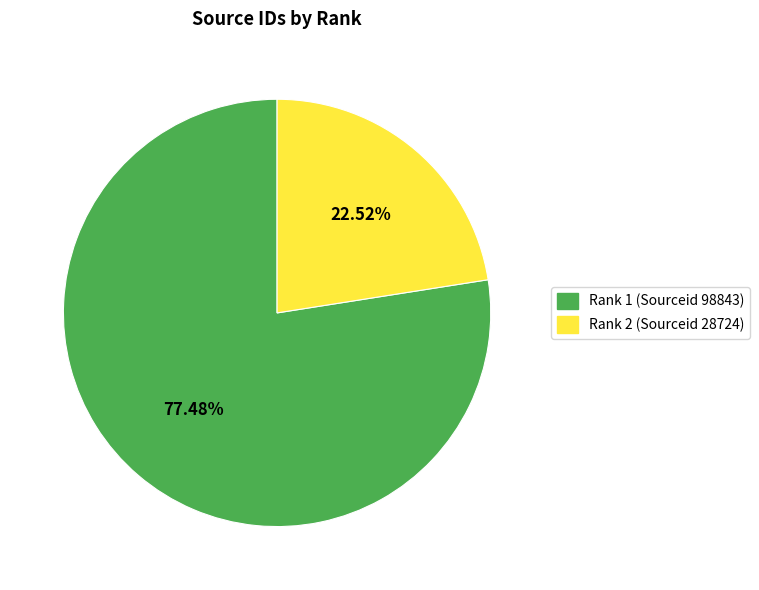

Approximately how many times larger is the value at Rank 2 (Sourceid 28724) compared to Rank 1 (Sourceid 98843)?

0.3